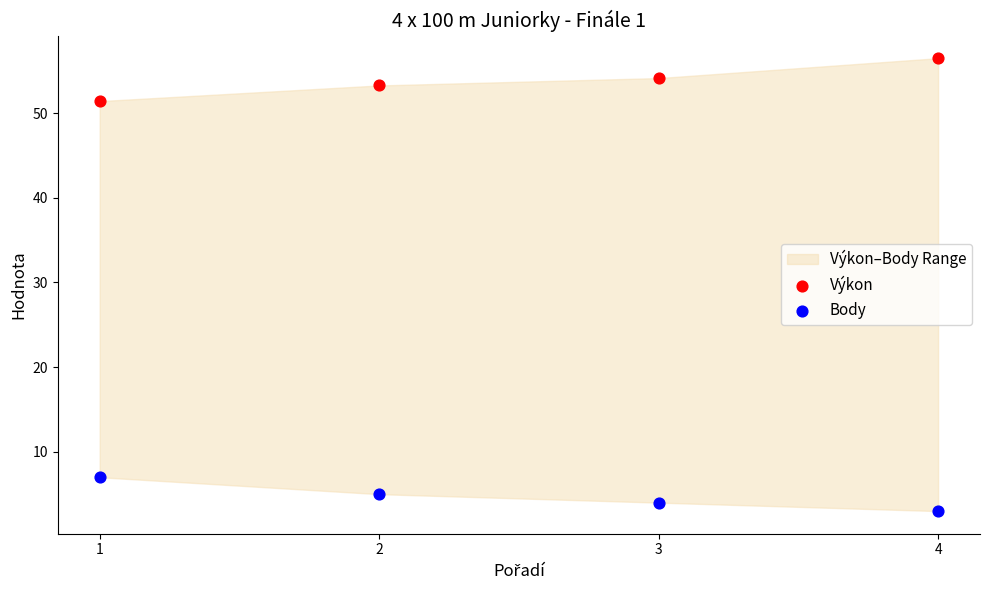

Which series reaches the maximum Y coordinate?

Výkon